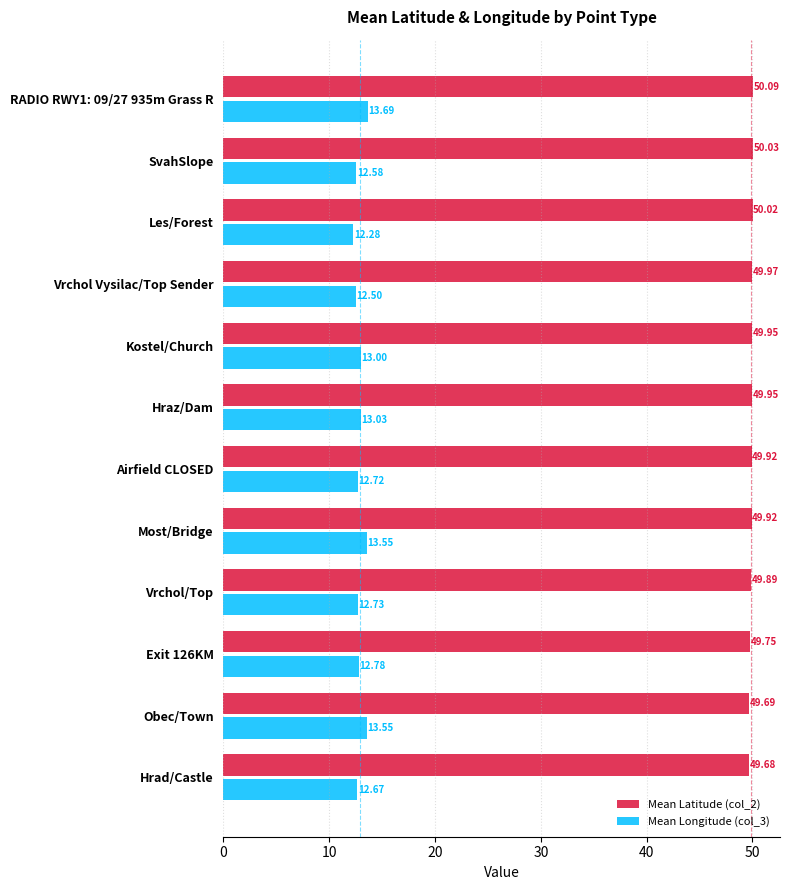

What is the highest value of the Mean Latitude (col_2) series?

50.1